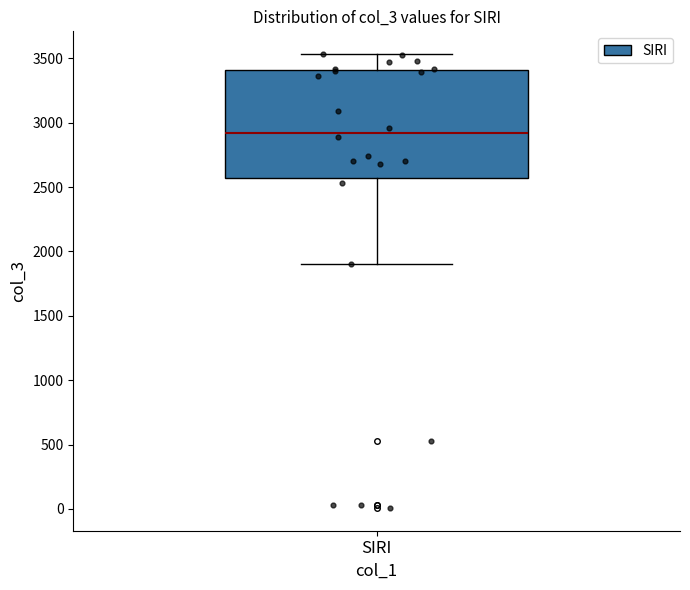

Transcribe this box plot: give where the median line is, the range the box spans, and where the two whiskers end, as read against the y-axis. The values are not printed on the chart, so give them approximately, as read against the axis.

median 2900, box 2550 to 3400, whiskers 1900 to 3550